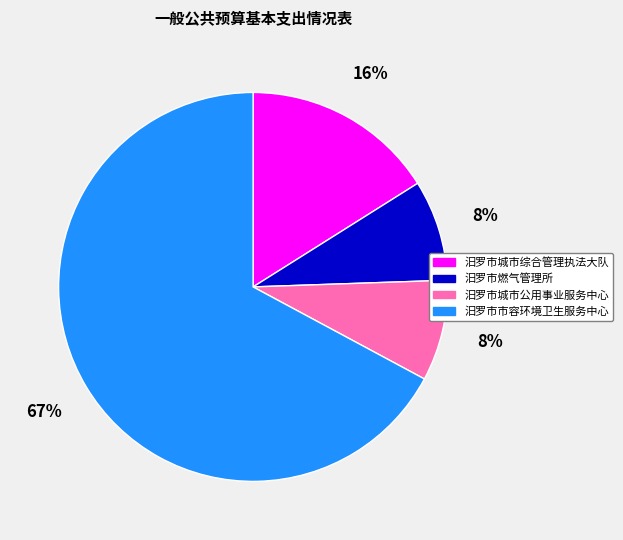

Is the sum of 汨罗市城市公用事业服务中心 and 汨罗市城市综合管理执法大队 greater than half?

No